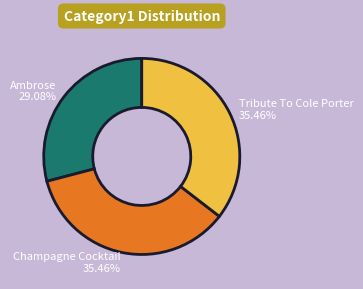

What portion of the pie excludes Tribute To Cole Porter?

64.5%